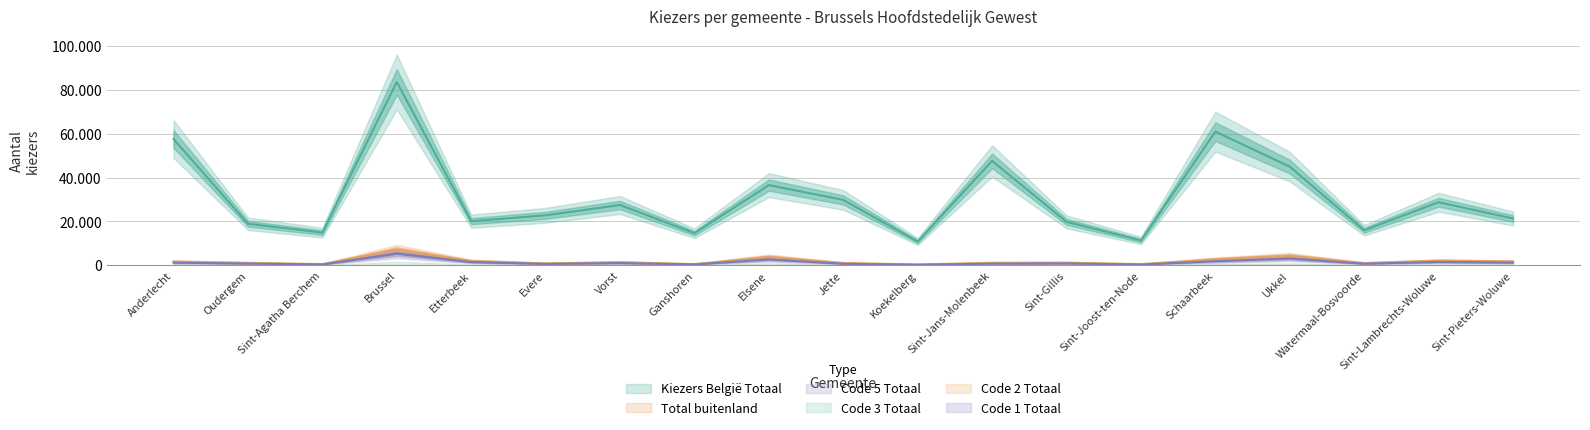

How many values in the Kiezers België Totaal series exceed 22788?

9